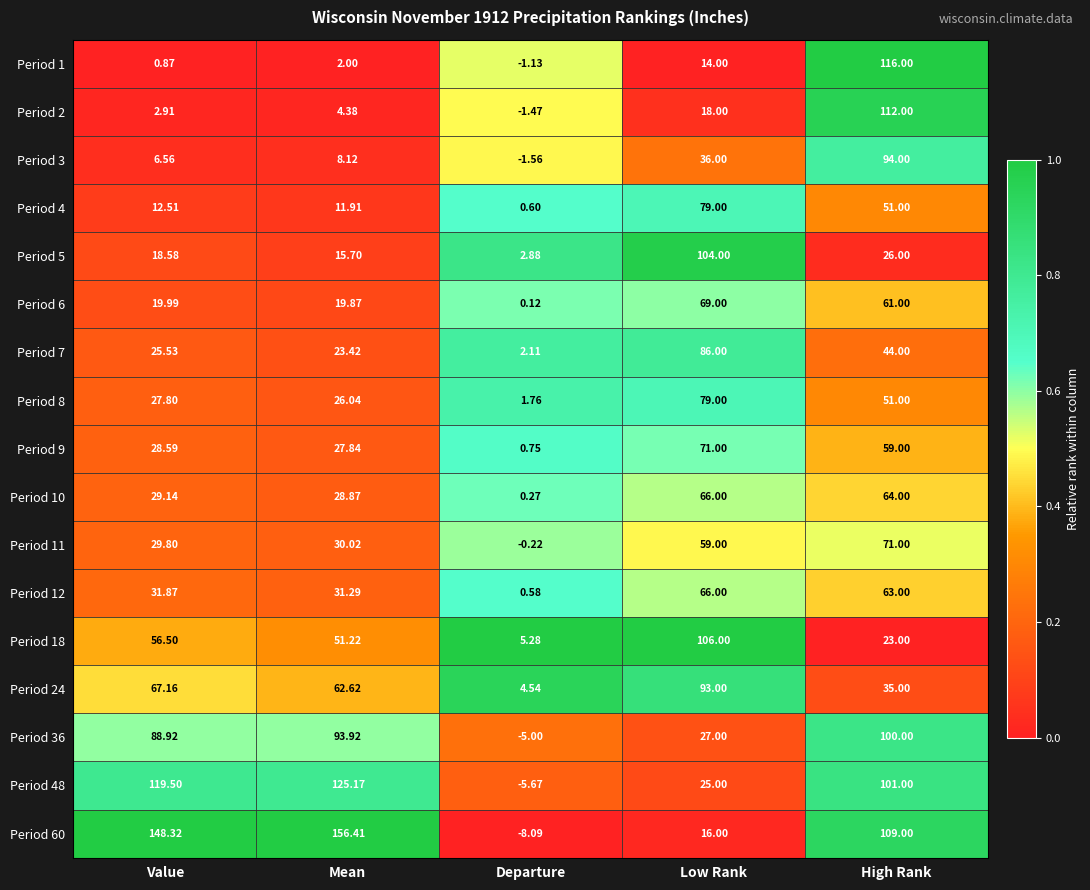

Which series has the widest spread of values?

Period 60